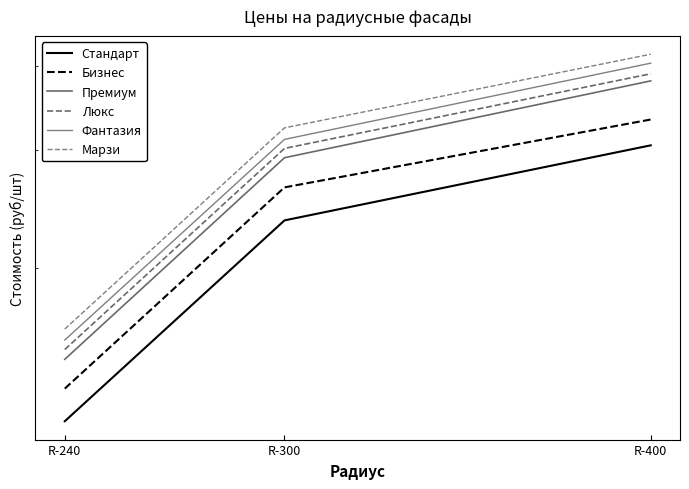

Which series has the widest spread of values?

Марзи